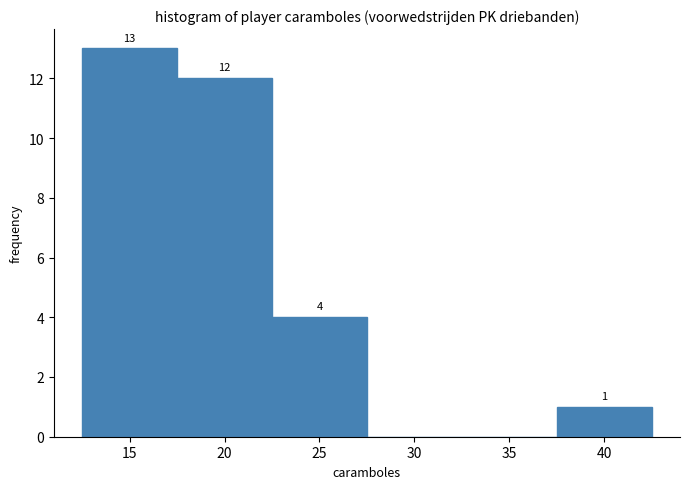

Which range on the x-axis has the tallest bar?

12.5 to 17.5